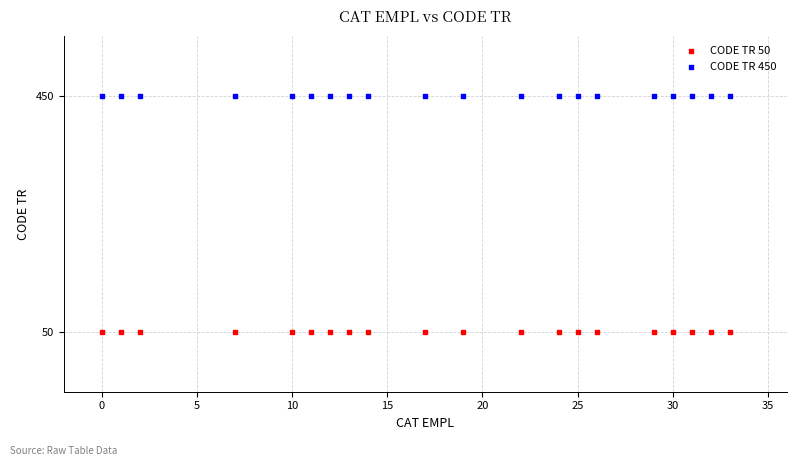

Which series reaches the minimum Y coordinate?

CODE TR 50